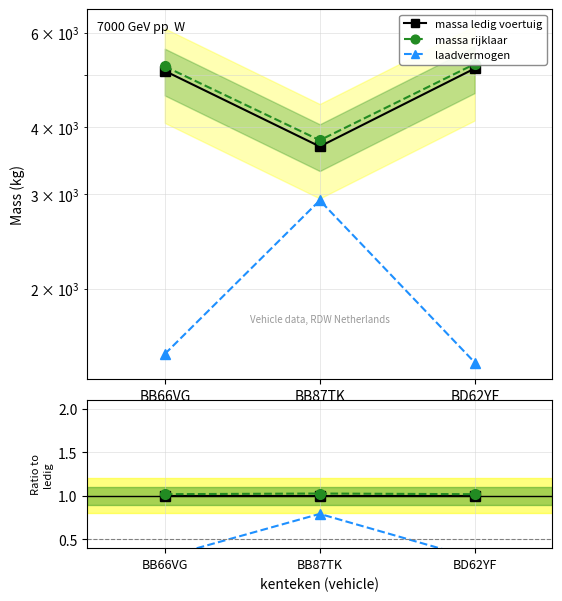

List the labels in order of laadvermogen value, smallest first.

BD62YF, BB66VG, BB87TK